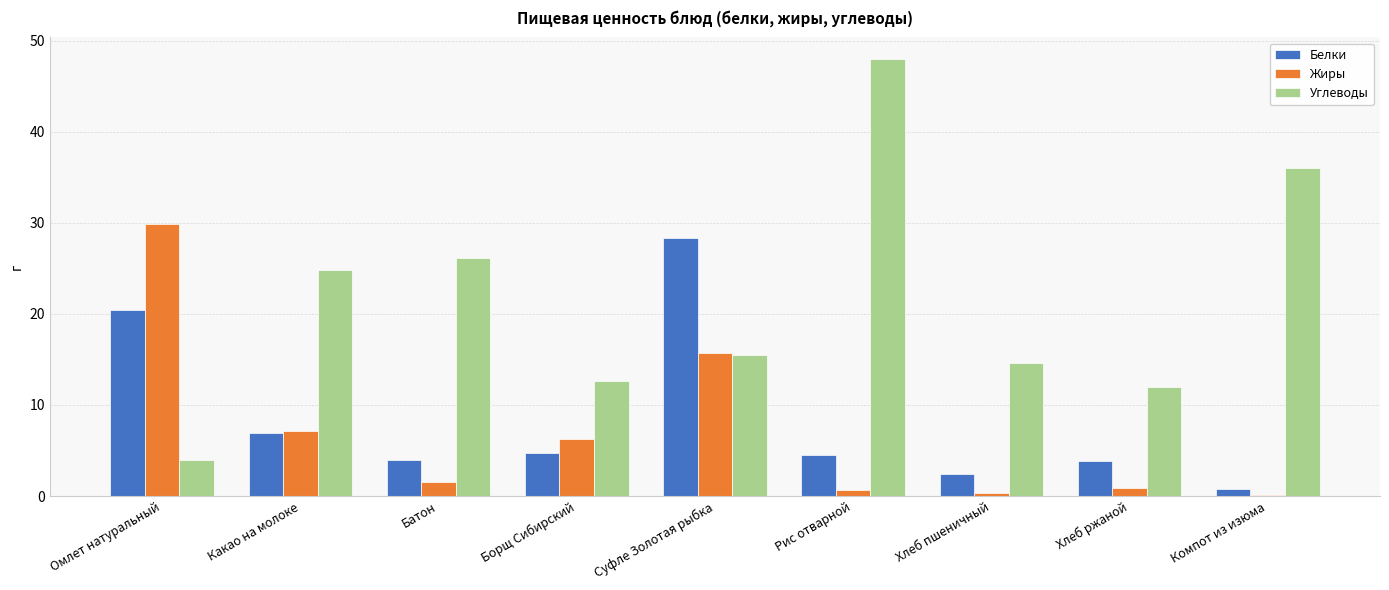

What is the label of the 5th bar from the right?

Суфле Золотая рыбка